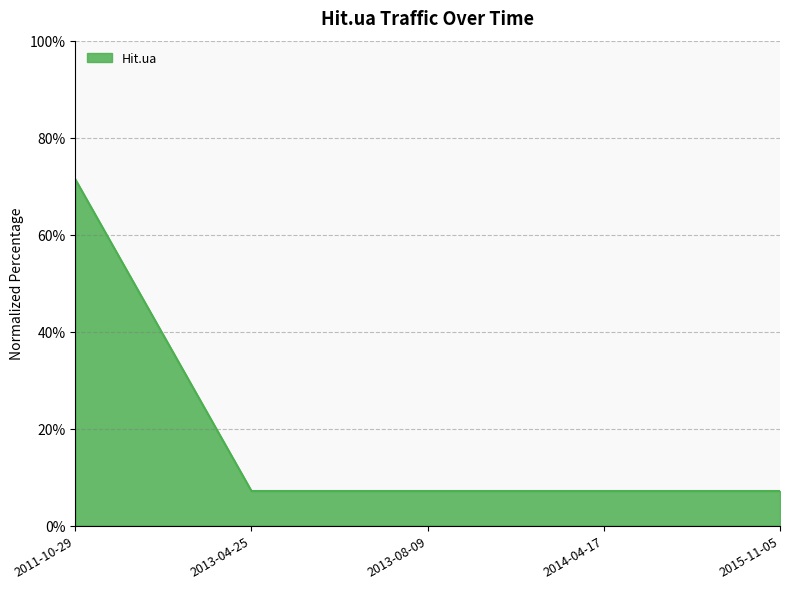

At which category does the chart reach its peak across all series?

2011-10-29